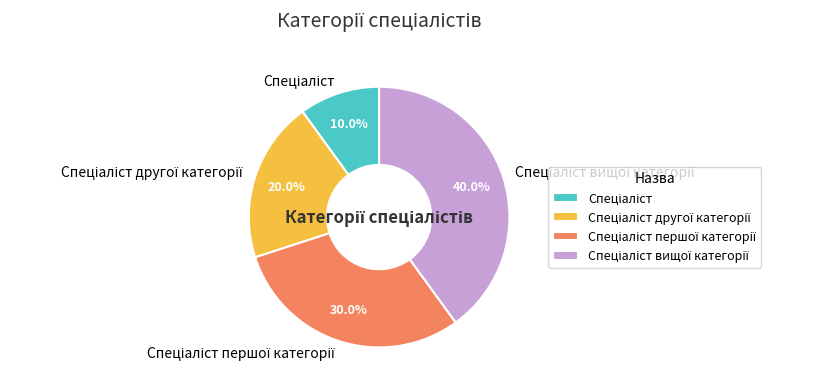

Is there a majority slice in this chart?

No